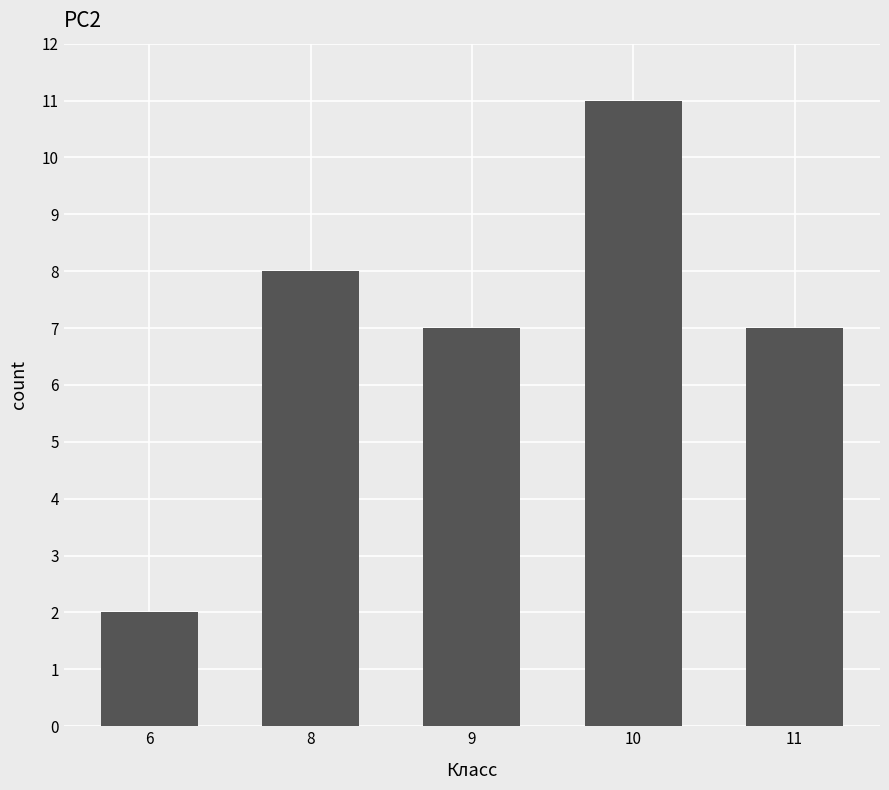

What is the difference between the maximum and minimum values?

9